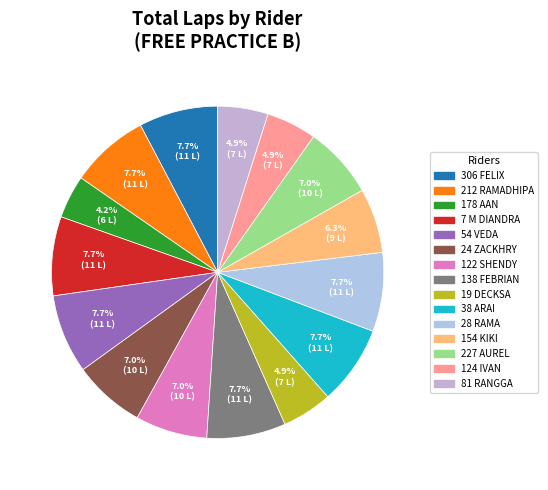

How many segments does this pie chart have?

15